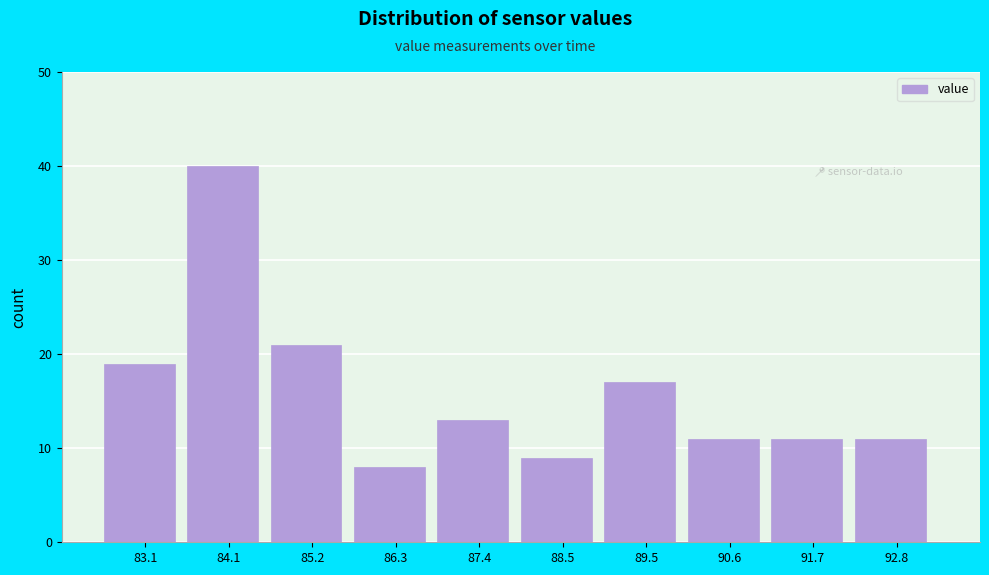

Over which range of the x-axis is the bar tallest?

83.6 to 84.6